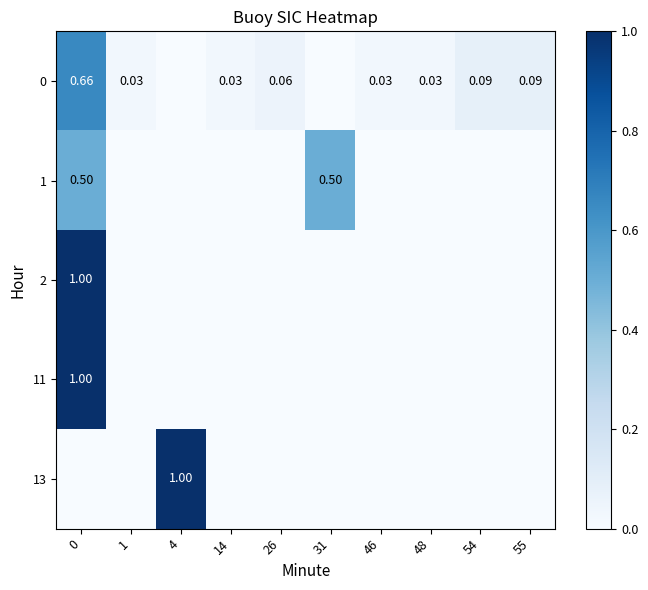

Is it true that 0 equals 0.0 at 46?

True